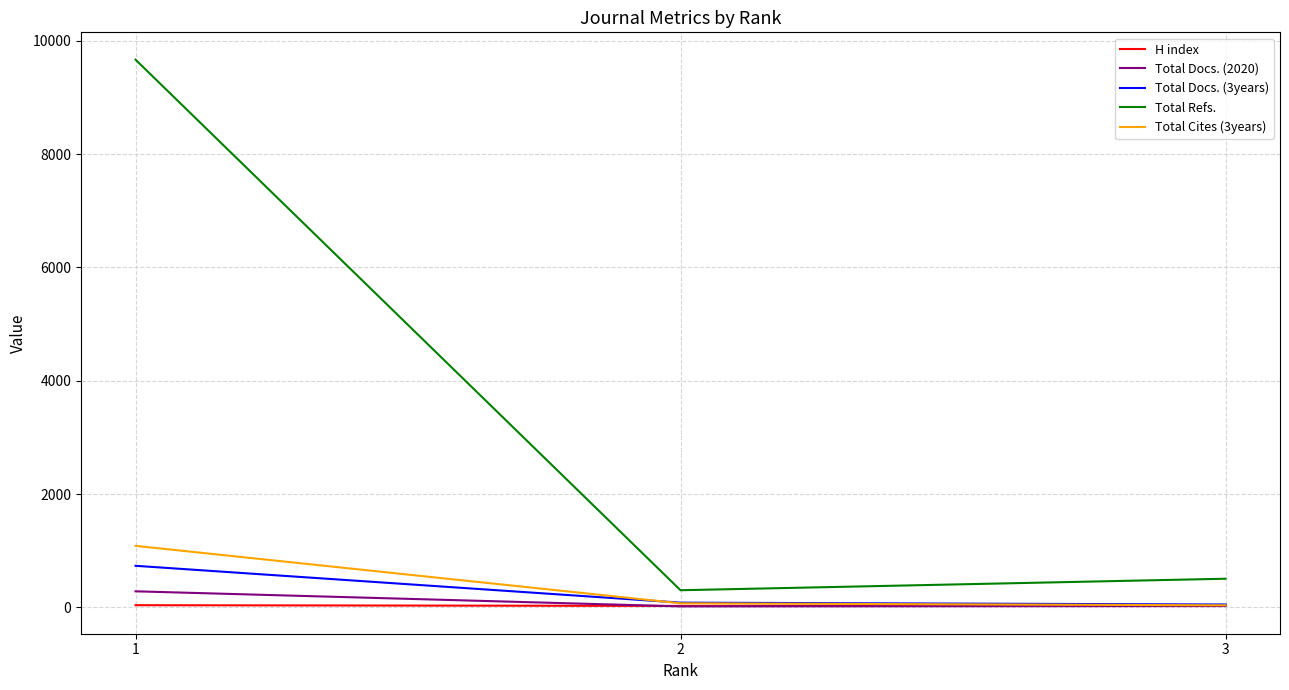

The value of Total Cites (3years) at 1 is 420. True or false?

False